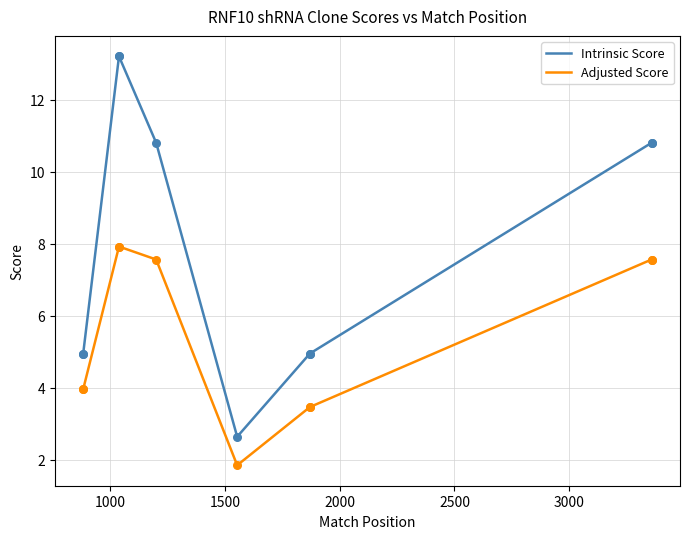

Is the value of Adjusted Score at 500 greater than the value of Intrinsic Score at 500?

No